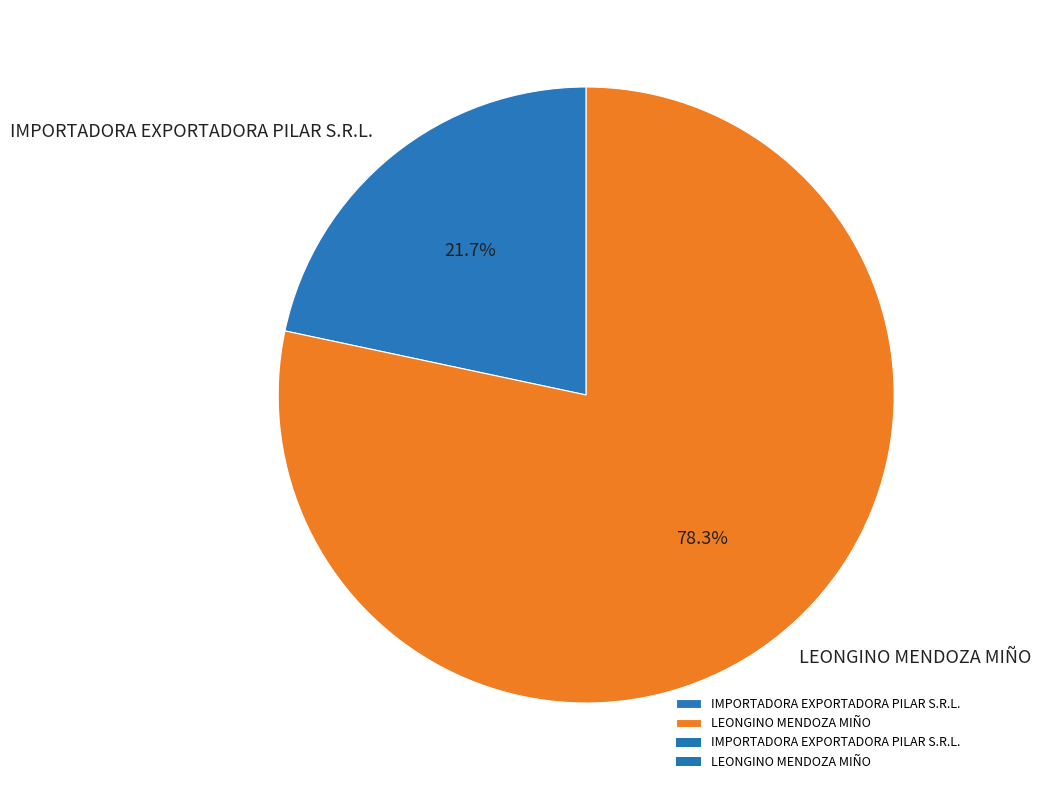

The LEONGINO MENDOZA MIÑO slice represents 78% of the pie. True or false?

True